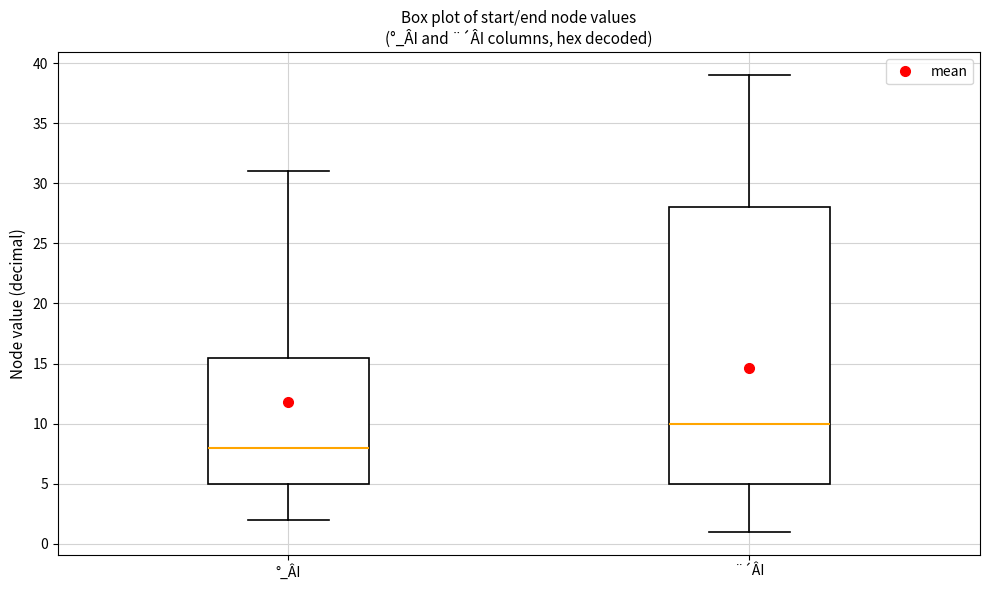

Reading left to right, read every box against the y-axis: the position of its median line, the range the box covers, and the ends of its whiskers. The values are not printed on the chart, so give them approximately, as read against the axis.

°_ÂI: median 8.0, box 5.0 to 15.5, whiskers 2.0 to 31.0
¨´ÂI: median 10.0, box 5.0 to 28.0, whiskers 1.0 to 39.0